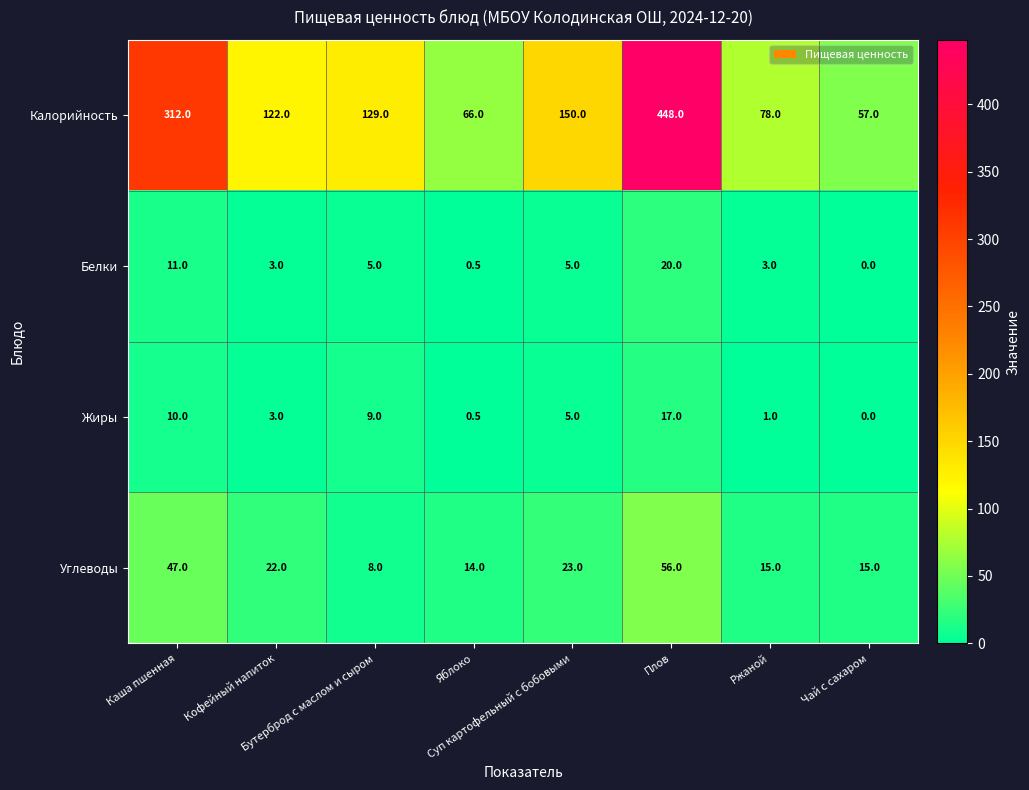

What is the average value of the Углеводы series?

25.0